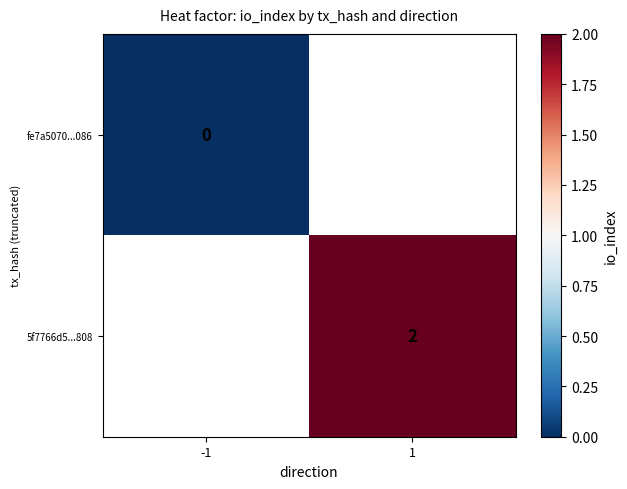

The value of 5f7766d5...808 at 1 is 1. True or false?

False